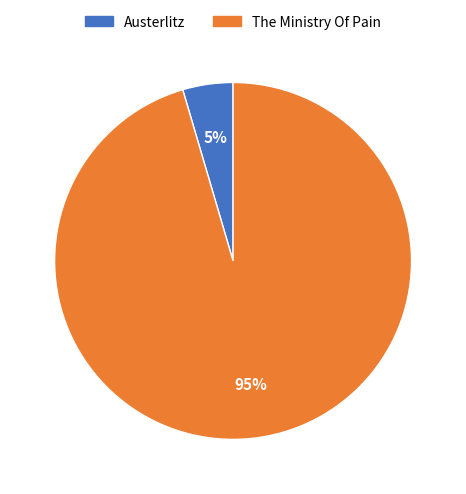

To the nearest percent, what is the average slice percentage?

50%